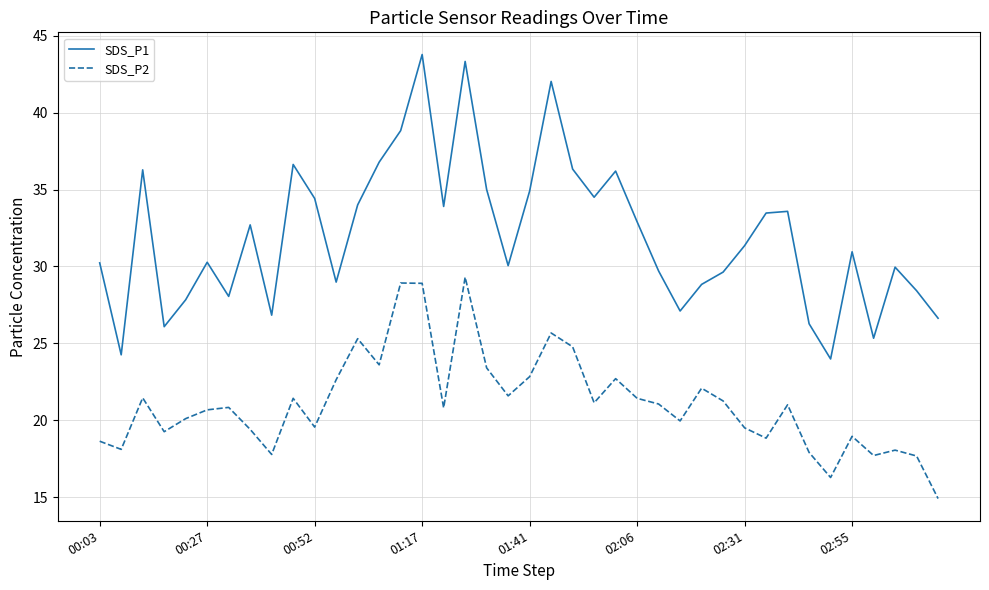

True or false: SDS_P2 and SDS_P1 intersect in this chart.

False